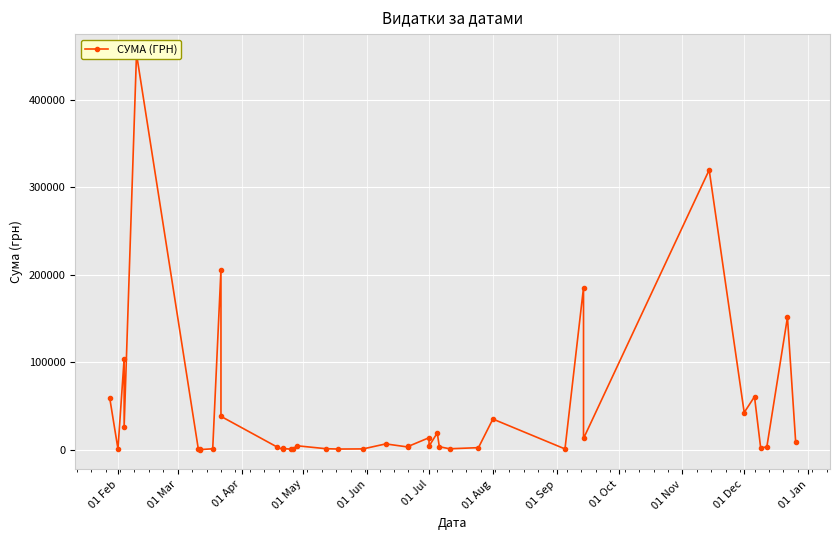

What is the value of the 18th point from the left?

1260.0